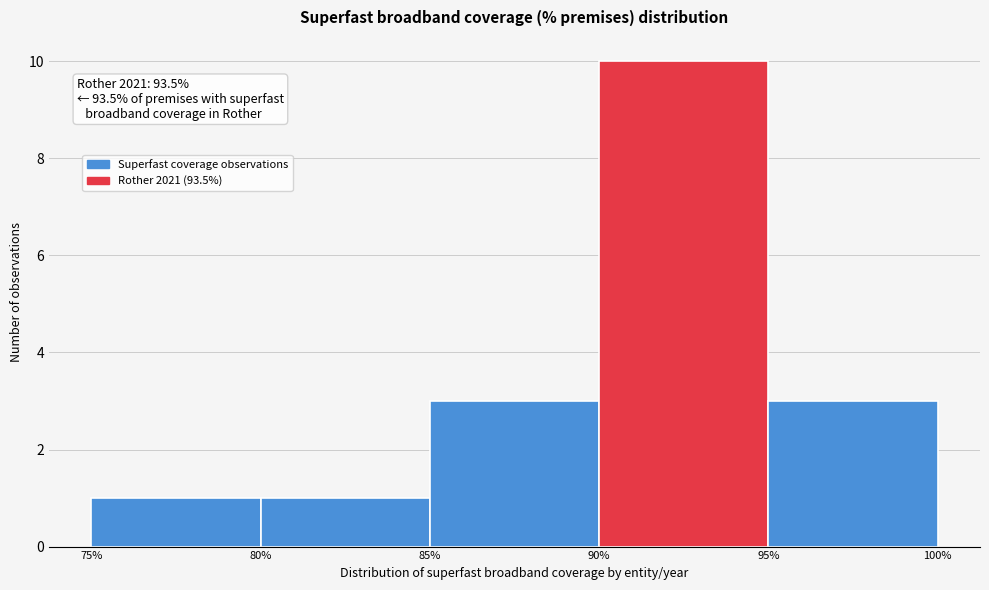

Over which range of the x-axis is the bar tallest?

90% to 95%